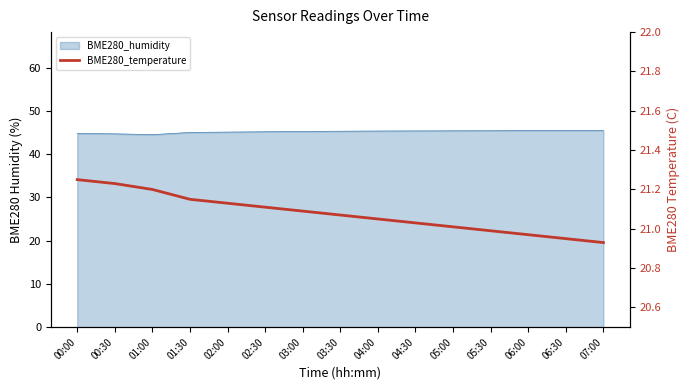

Count the number of categories in the chart.

15